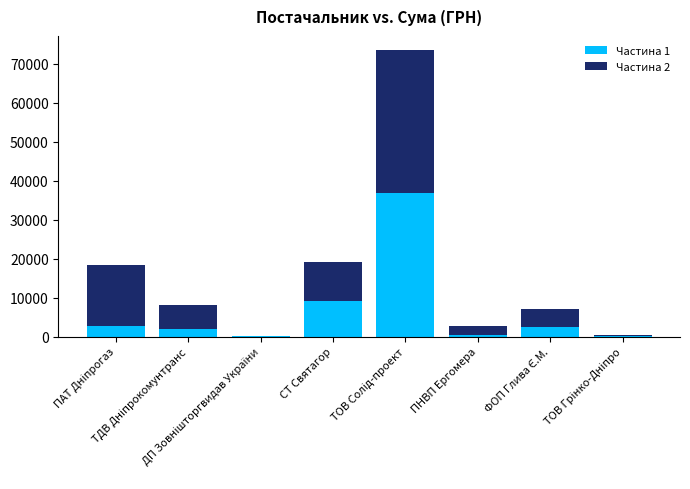

What is the average value of the Частина 1 series?

6708.9